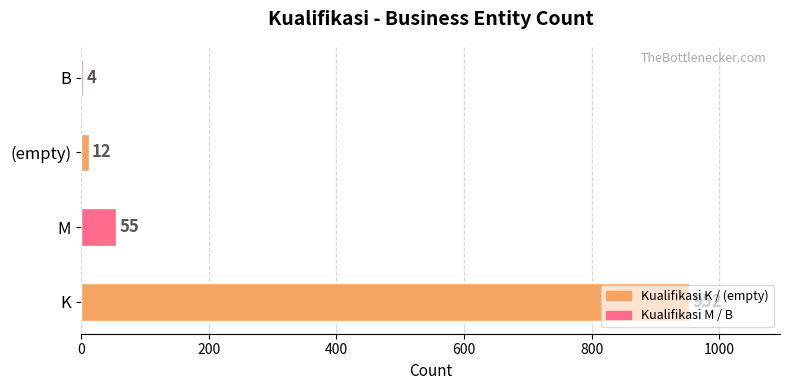

How many values are below 55?

2